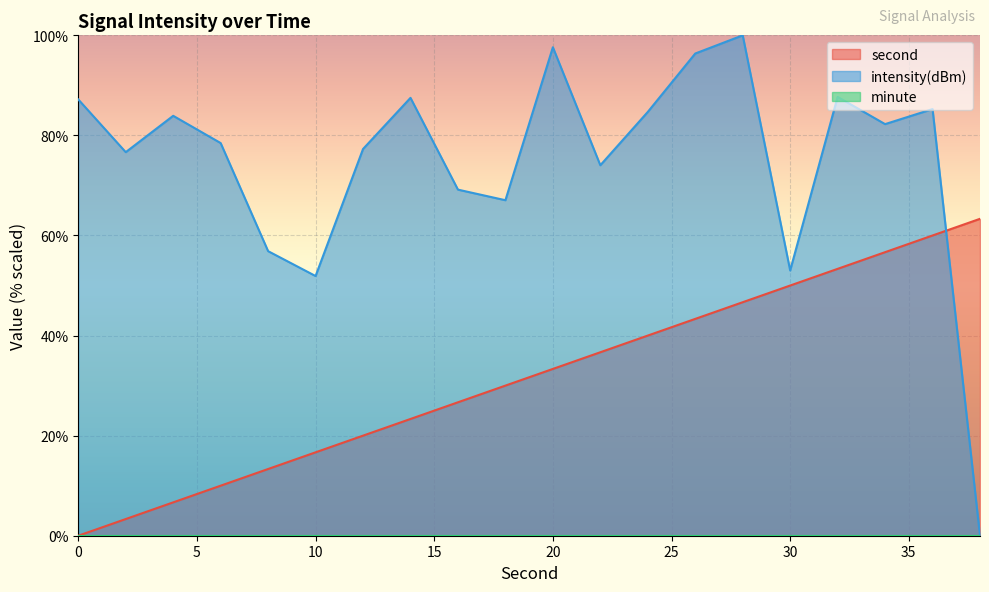

Read the second value at 6.

10.0